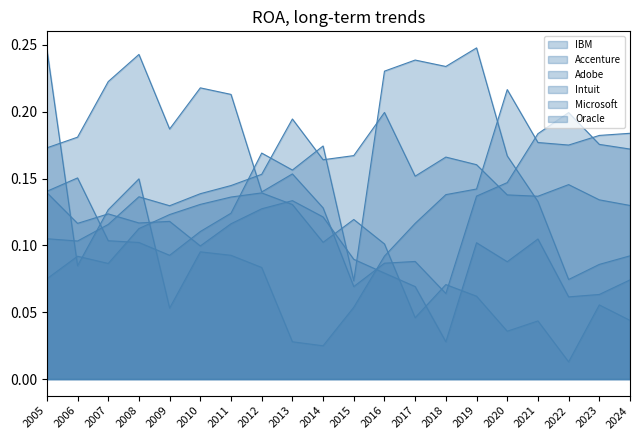

Count the IBM values in the range 0 to 1.

20